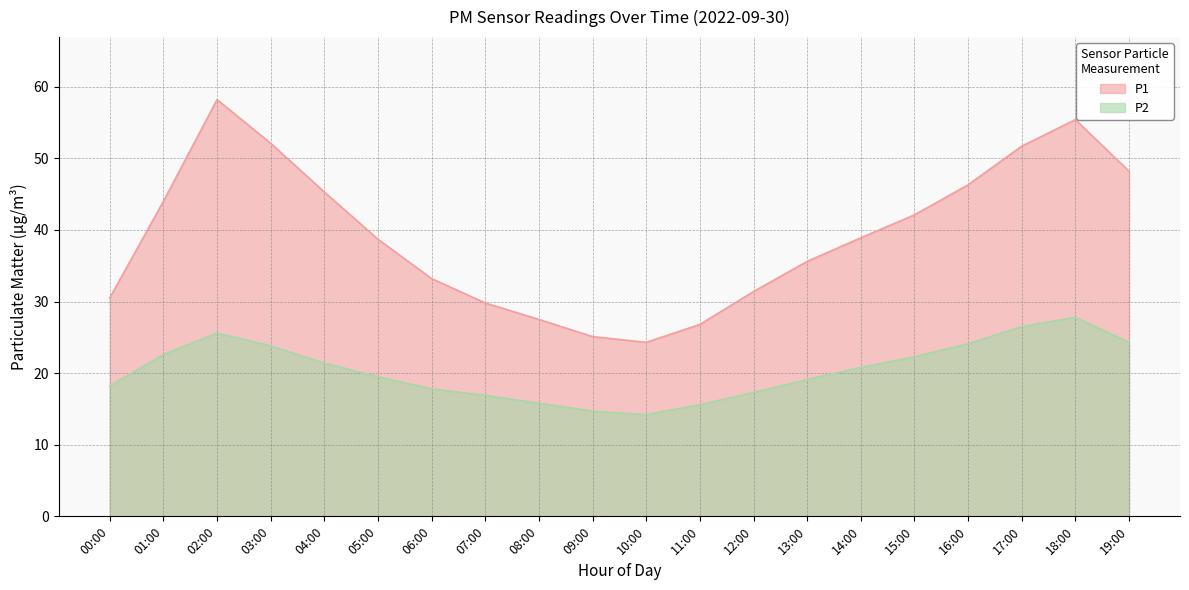

What are all the series names shown in the legend?

P1, P2